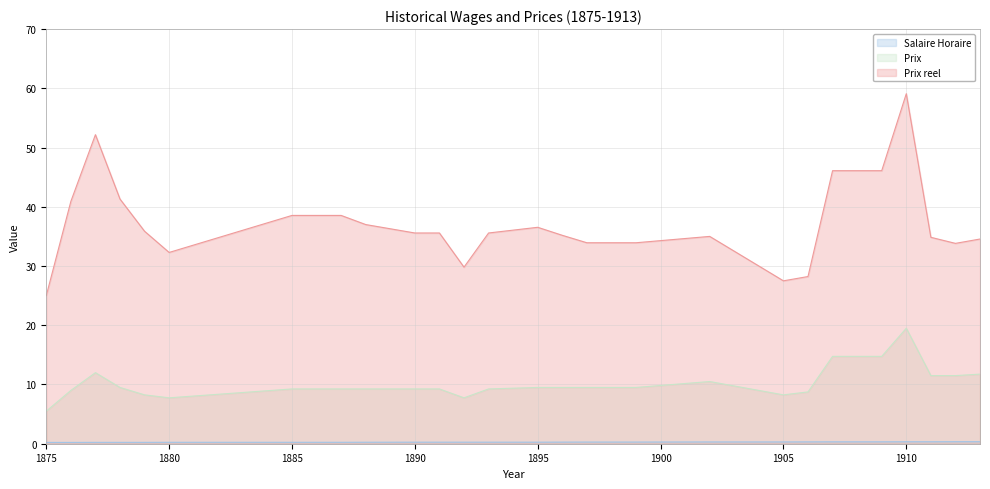

What is the difference between the maximum and minimum values in the Prix reel series?

34.1